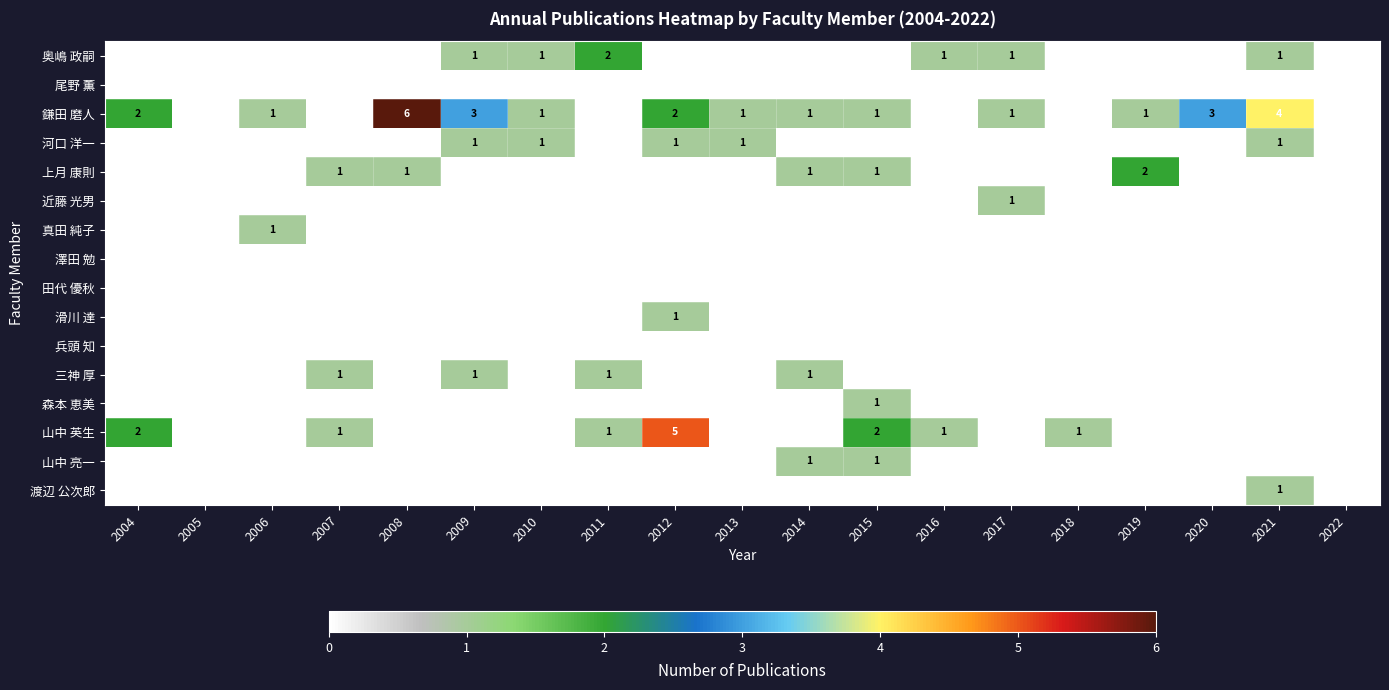

The value of 奥嶋 政嗣 at 2022 is 0. True or false?

True